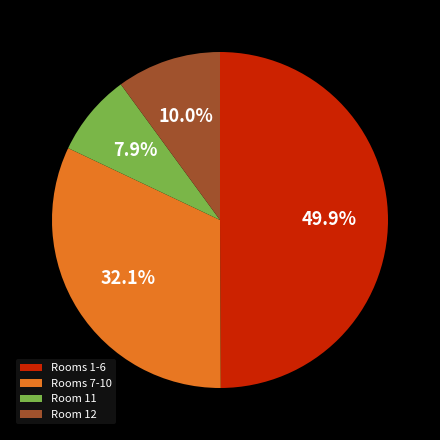

Which category has the smallest portion of the pie?

Room 11